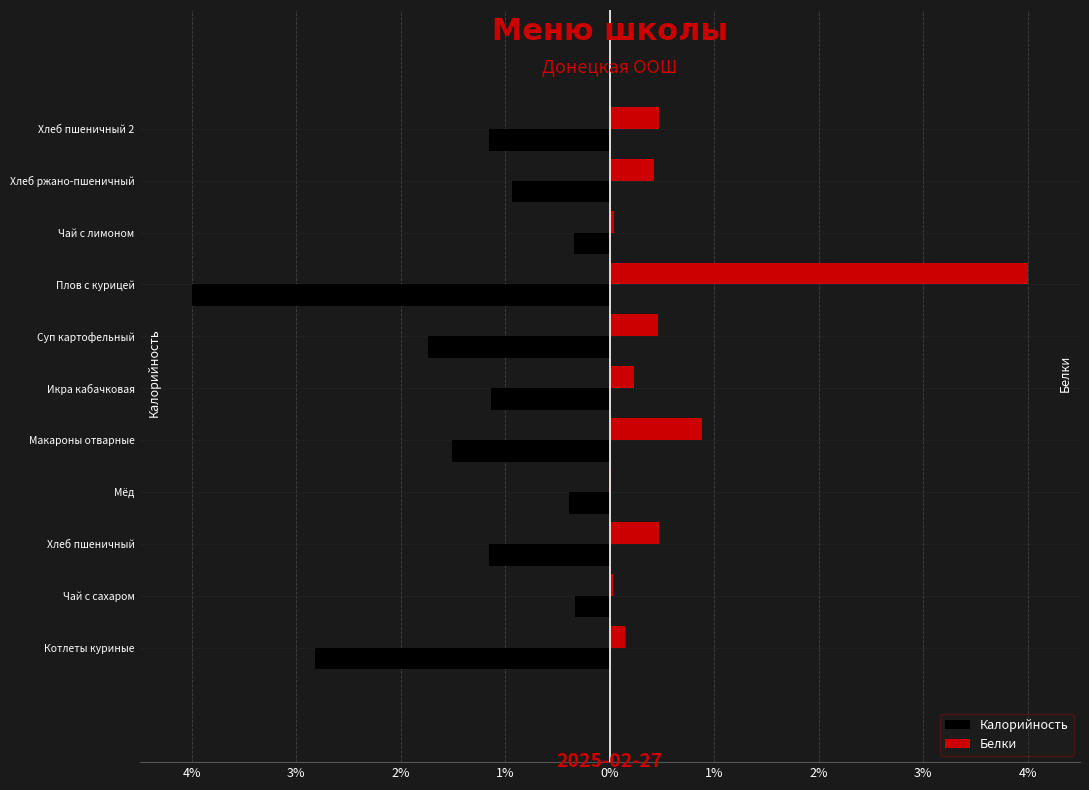

What are all the series names shown in the legend?

Калорийность, Белки